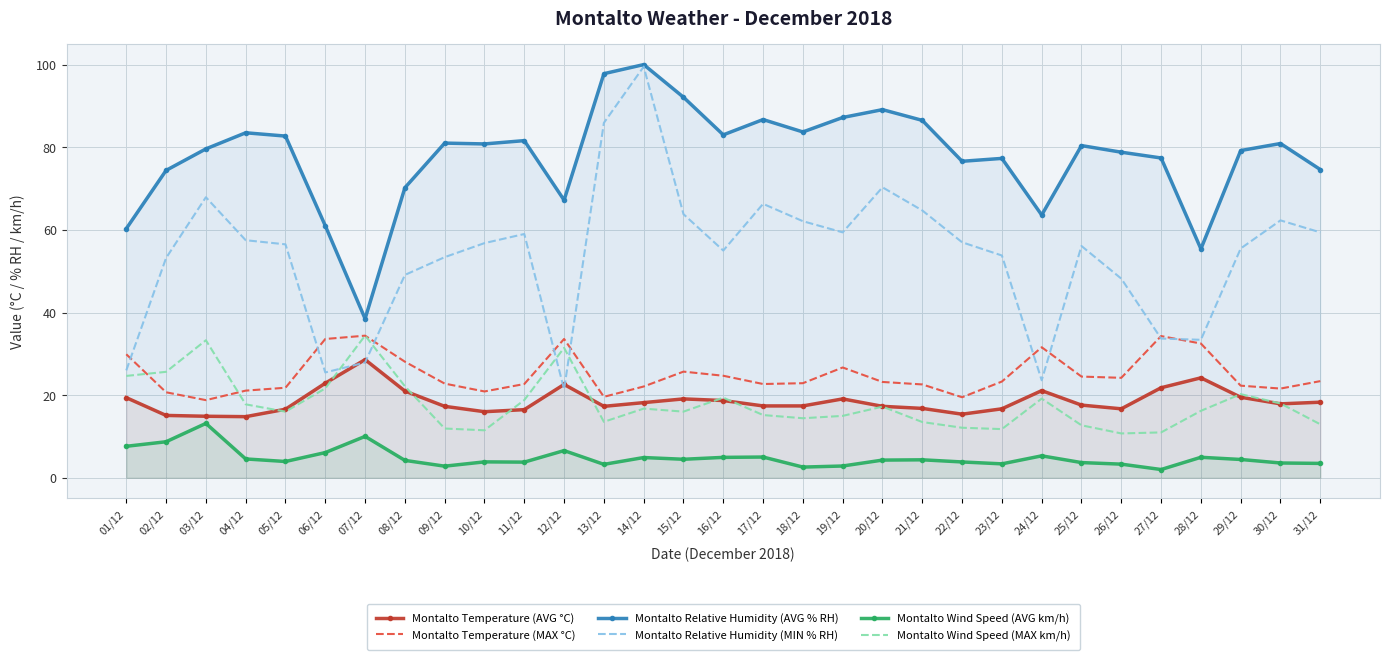

Reading left to right, transcribe all the data shown in this chart.

Montalto Temperature (AVG °C): 01/12=19.4	02/12=15.1	03/12=14.9	04/12=14.8	05/12=16.6	06/12=22.9	07/12=28.6	08/12=21.0	09/12=17.3	10/12=16.0	11/12=16.5	12/12=22.6	13/12=17.3	14/12=18.2	15/12=19.1	16/12=18.7	17/12=17.4	18/12=17.4	19/12=19.1	20/12=17.3	21/12=16.8	22/12=15.4	23/12=16.7	24/12=21.1	25/12=17.6	26/12=16.7	27/12=21.8	28/12=24.2	29/12=19.5	30/12=17.9	31/12=18.3
Montalto Temperature (MAX °C): 01/12=29.9	02/12=20.7	03/12=18.8	04/12=21.1	05/12=21.8	06/12=33.6	07/12=34.4	08/12=28.1	09/12=22.8	10/12=20.9	11/12=22.7	12/12=33.6	13/12=19.6	14/12=22.1	15/12=25.7	16/12=24.7	17/12=22.7	18/12=22.9	19/12=26.7	20/12=23.2	21/12=22.6	22/12=19.5	23/12=23.3	24/12=31.6	25/12=24.5	26/12=24.2	27/12=34.3	28/12=32.5	29/12=22.3	30/12=21.6	31/12=23.4
Montalto Relative Humidity (AVG % RH): 01/12=60.3	02/12=74.4	03/12=79.6	04/12=83.5	05/12=82.7	06/12=61.0	07/12=38.5	08/12=70.2	09/12=81.0	10/12=80.8	11/12=81.6	12/12=67.2	13/12=97.8	14/12=100.0	15/12=92.1	16/12=83.0	17/12=86.7	18/12=83.7	19/12=87.2	20/12=89.1	21/12=86.5	22/12=76.6	23/12=77.3	24/12=63.6	25/12=80.4	26/12=78.8	27/12=77.4	28/12=55.4	29/12=79.2	30/12=80.9	31/12=74.6
Montalto Relative Humidity (MIN % RH): 01/12=26.0	02/12=53.2	03/12=67.9	04/12=57.5	05/12=56.5	06/12=25.5	07/12=27.9	08/12=49.1	09/12=53.4	10/12=56.8	11/12=59.0	12/12=21.4	13/12=85.9	14/12=99.5	15/12=63.8	16/12=55.0	17/12=66.3	18/12=62.1	19/12=59.4	20/12=70.3	21/12=64.7	22/12=57.0	23/12=53.8	24/12=23.6	25/12=56.1	26/12=48.2	27/12=33.7	28/12=33.4	29/12=55.5	30/12=62.3	31/12=59.4
Montalto Wind Speed (AVG km/h): 01/12=7.6	02/12=8.7	03/12=13.2	04/12=4.6	05/12=4.0	06/12=6.1	07/12=10.0	08/12=4.2	09/12=2.8	10/12=3.9	11/12=3.8	12/12=6.6	13/12=3.3	14/12=4.9	15/12=4.5	16/12=5.0	17/12=5.0	18/12=2.6	19/12=2.9	20/12=4.3	21/12=4.4	22/12=3.8	23/12=3.4	24/12=5.3	25/12=3.7	26/12=3.3	27/12=2.0	28/12=5.0	29/12=4.4	30/12=3.6	31/12=3.5
Montalto Wind Speed (MAX km/h): 01/12=24.7	02/12=25.6	03/12=33.3	04/12=17.8	05/12=16.0	06/12=21.6	07/12=34.4	08/12=22.2	09/12=11.9	10/12=11.5	11/12=18.8	12/12=31.4	13/12=13.6	14/12=16.8	15/12=16.0	16/12=19.4	17/12=15.2	18/12=14.4	19/12=15.0	20/12=17.2	21/12=13.5	22/12=12.1	23/12=11.8	24/12=19.2	25/12=12.7	26/12=10.7	27/12=11.0	28/12=16.2	29/12=20.2	30/12=18.0	31/12=12.9